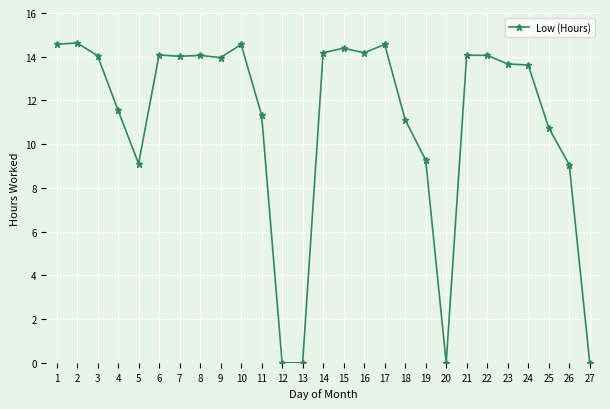

What is the sum of the values at 8 and 25?

24.8